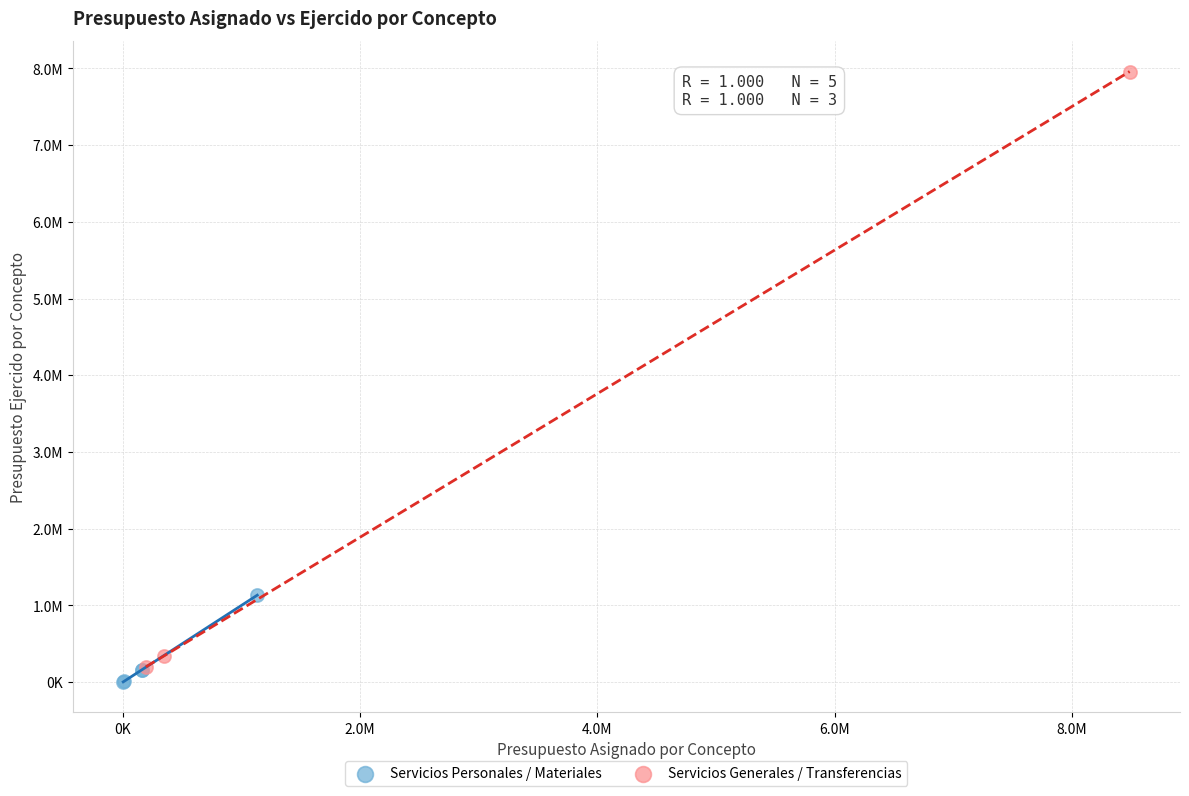

Which series contains the lowest Y value?

Servicios Personales / Materiales